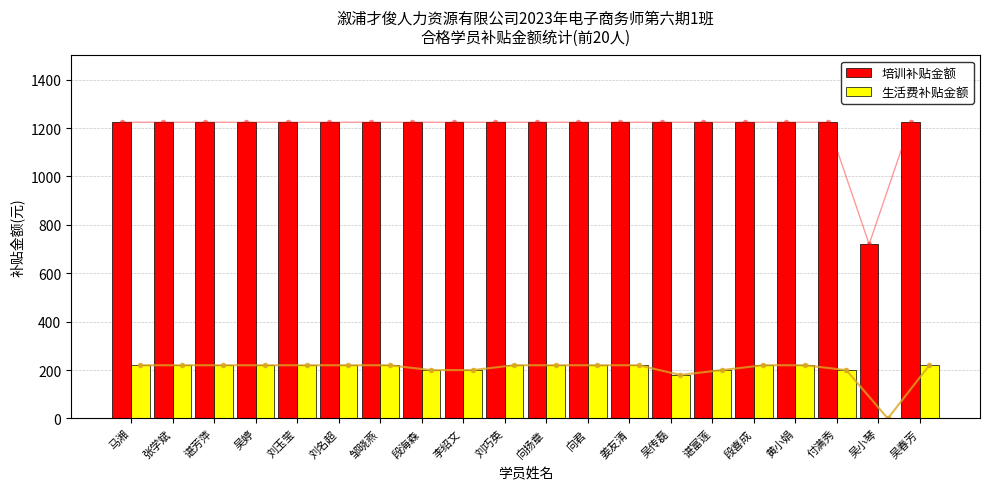

True or false: 培训补贴金额 has a value of 695 at 李绍文.

False